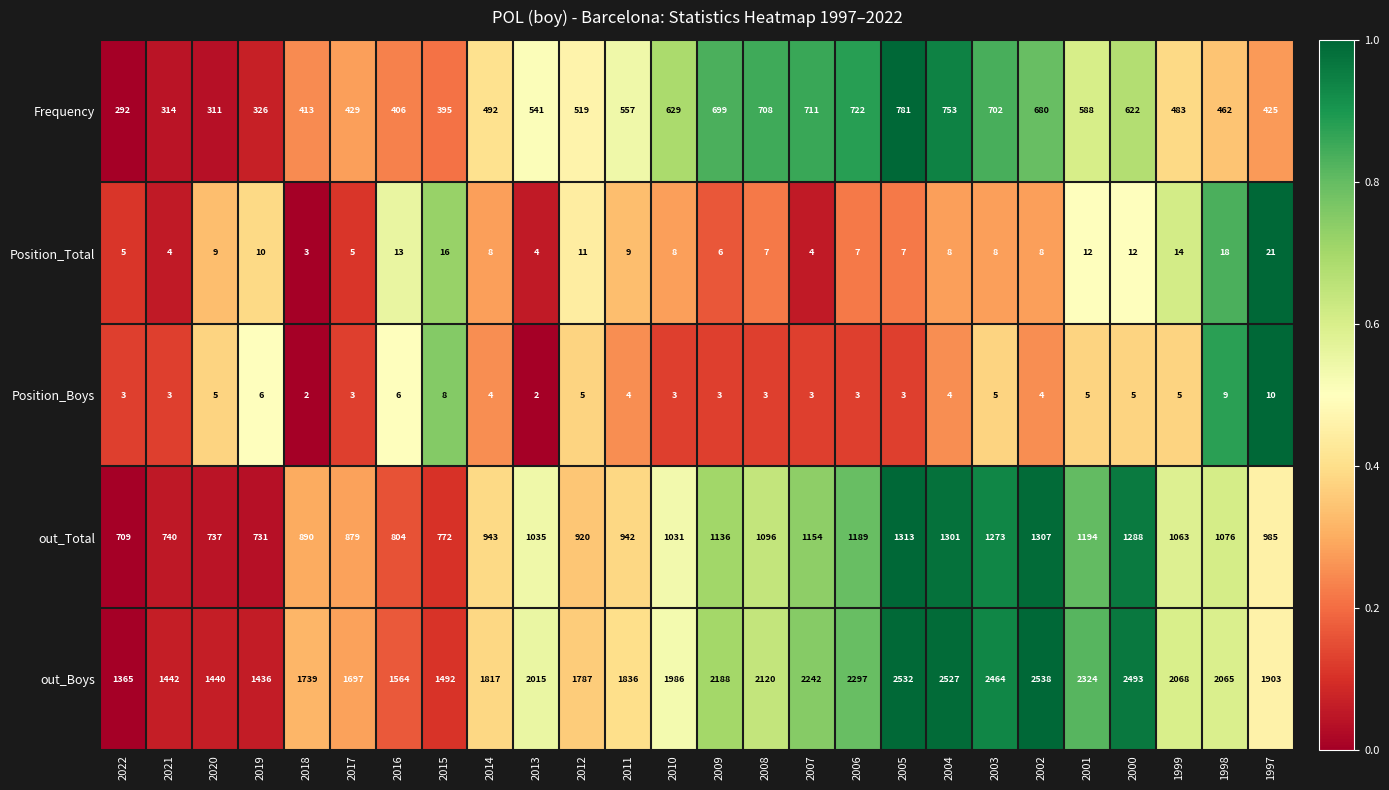

What is the maximum value shown in the chart?

2538